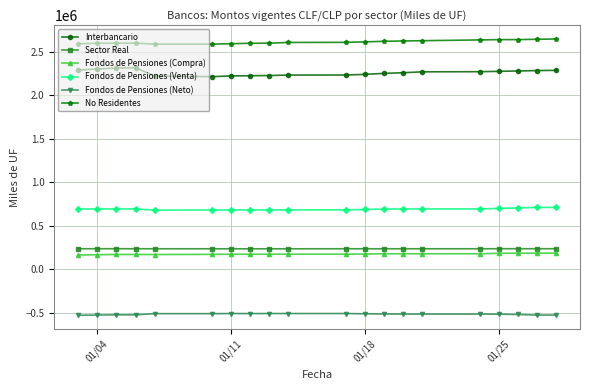

True or false: Sector Real has more than 1 points higher than both neighbors.

True